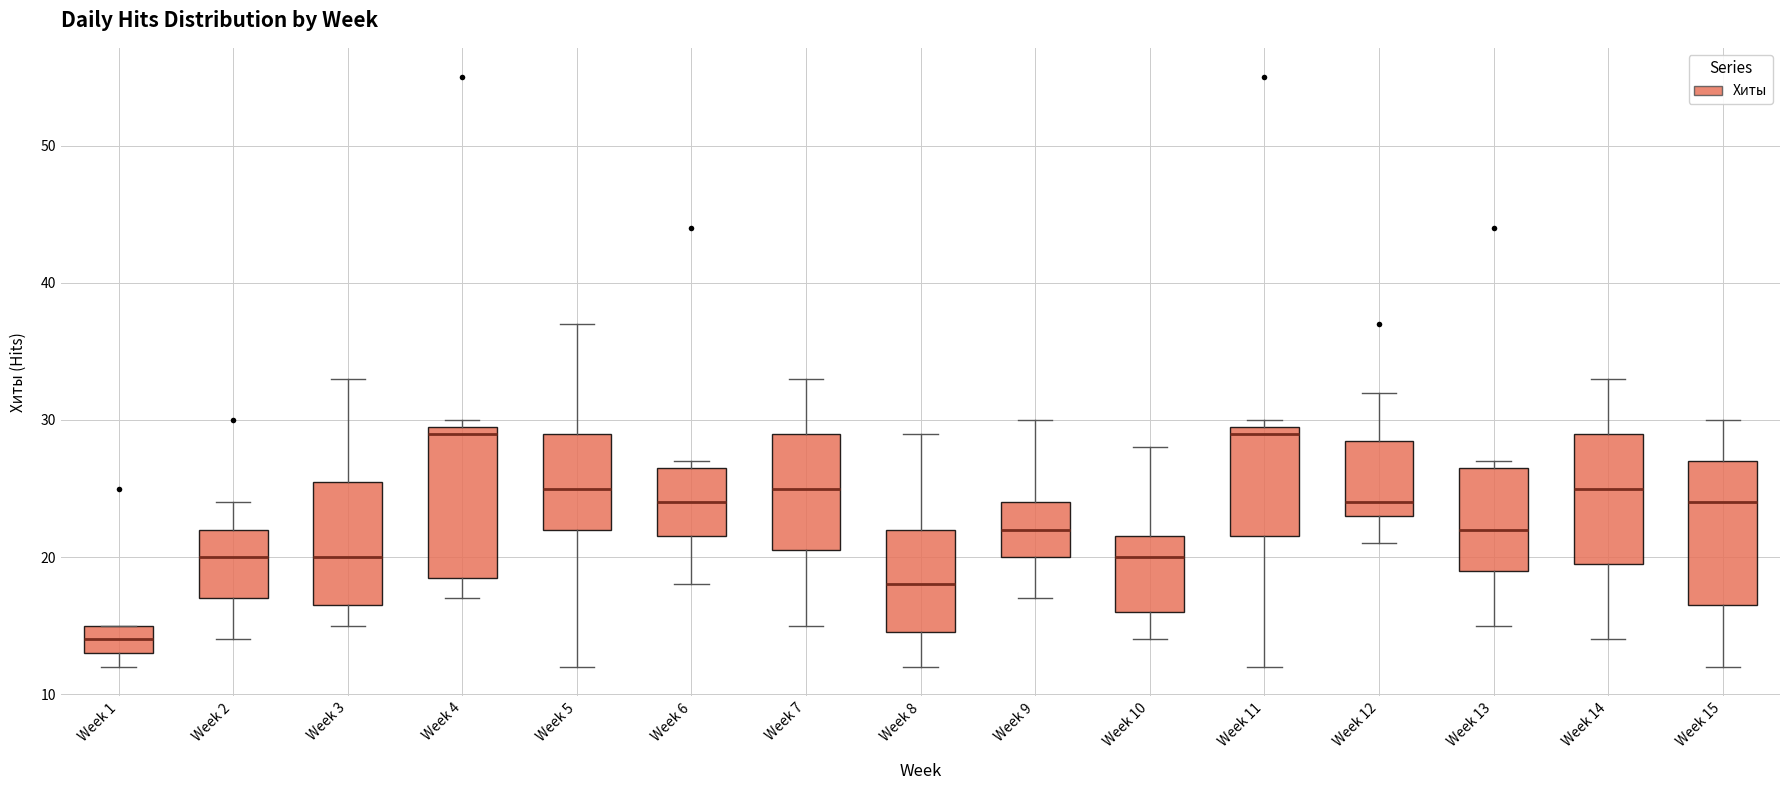

Reading left to right, transcribe this box plot: for each box, give where its median line is, the range the box spans, and where its two whiskers end, as read against the y-axis. The values are not printed on the chart, so give them approximately, as read against the axis.

Week 1: median 14, box 13 to 15, whiskers 12 to 15
Week 2: median 20, box 17 to 22, whiskers 14 to 24
Week 3: median 20, box 17 to 26, whiskers 15 to 33
Week 4: median 29, box 19 to 30, whiskers 17 to 30 (just above the box's upper edge)
Week 5: median 25, box 22 to 29, whiskers 12 to 37
Week 6: median 24, box 22 to 27, whiskers 18 to 27 (just above the box's upper edge)
Week 7: median 25, box 21 to 29, whiskers 15 to 33
Week 8: median 18, box 15 to 22, whiskers 12 to 29
Week 9: median 22, box 20 to 24, whiskers 17 to 30
Week 10: median 20, box 16 to 22, whiskers 14 to 28
Week 11: median 29, box 22 to 30, whiskers 12 to 30 (just above the box's upper edge)
Week 12: median 24, box 23 to 29, whiskers 21 to 32
Week 13: median 22, box 19 to 27, whiskers 15 to 27 (just above the box's upper edge)
Week 14: median 25, box 20 to 29, whiskers 14 to 33
Week 15: median 24, box 17 to 27, whiskers 12 to 30